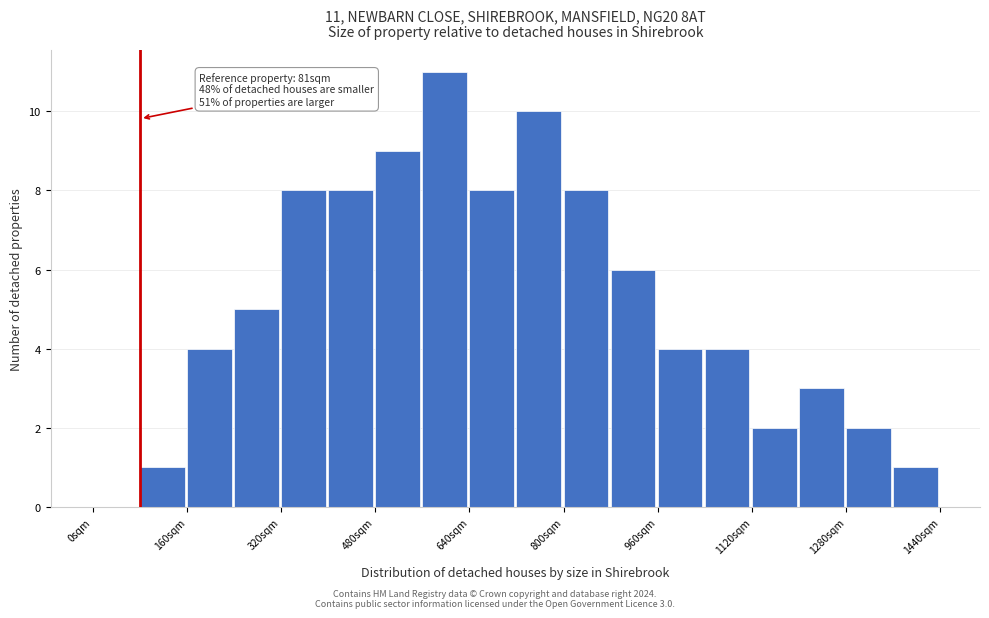

Over which range of the x-axis is the bar tallest?

560 to 640